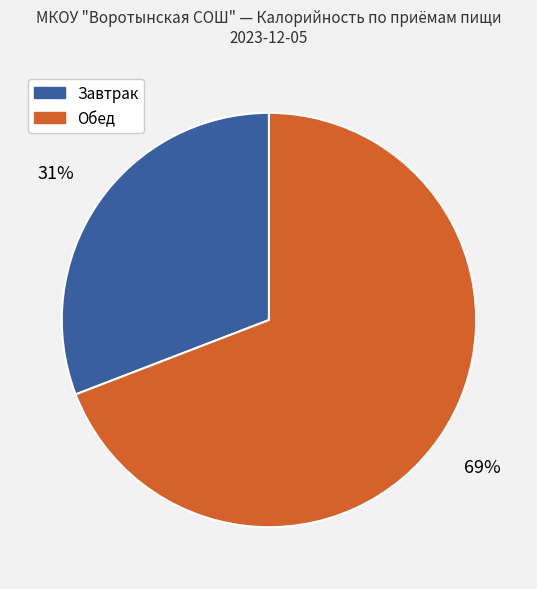

Is there any slice that represents more than half of the pie?

Yes